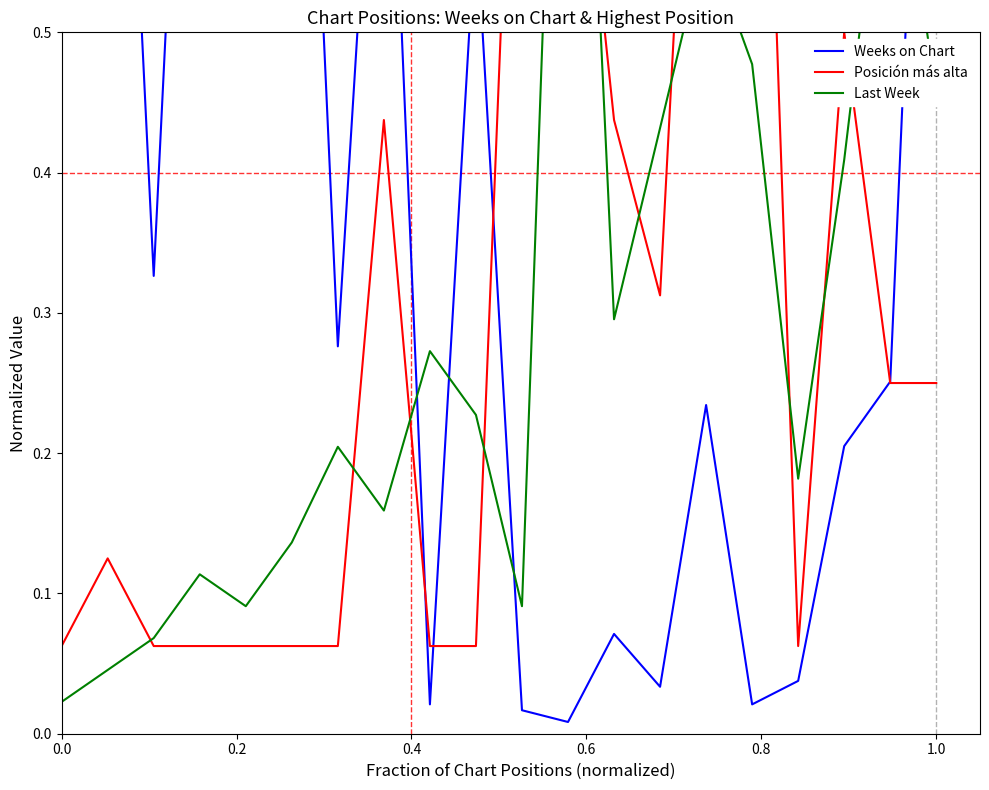

Reading right to left, list all the values displayed in this chart.

Weeks on Chart: 1.0	0.3	0.2	0.0	0.0	0.2	0.0	0.1	0.0	0.0	0.6	0.0	0.8	0.3	1.0	0.9	1.0	0.3	1.0	0.5
Posición más alta: 0.2	0.2	0.5	0.1	1.0	0.9	0.3	0.4	0.8	0.9	0.1	0.1	0.4	0.1	0.1	0.1	0.1	0.1	0.1	0.1
Last Week: 0.5	0.7	0.4	0.2	0.5	0.6	0.4	0.3	1.0	0.1	0.2	0.3	0.2	0.2	0.1	0.1	0.1	0.1	0.0	0.0